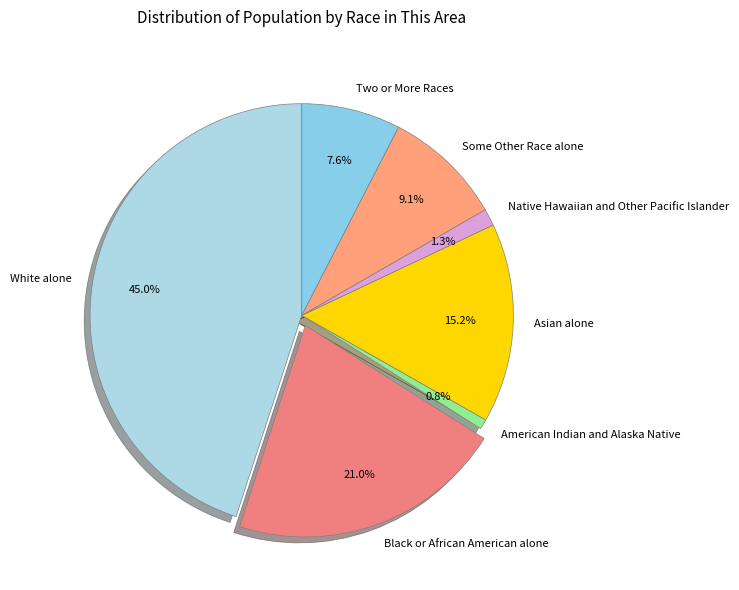

Which has a higher value, White alone or Black or African American alone?

White alone